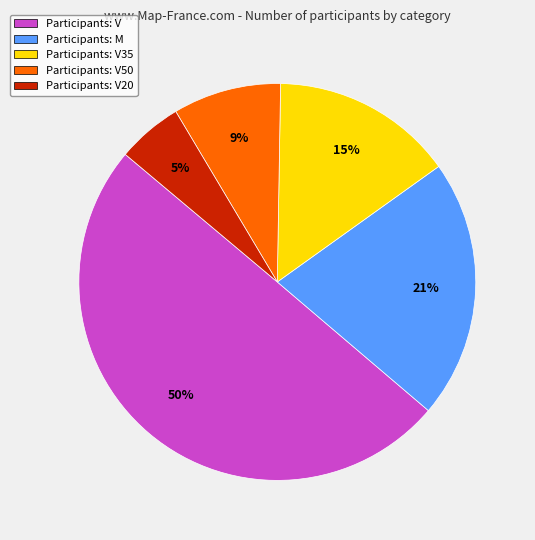

Rank the categories by value from highest to lowest.

Participants: V, Participants: M, Participants: V35, Participants: V50, Participants: V20